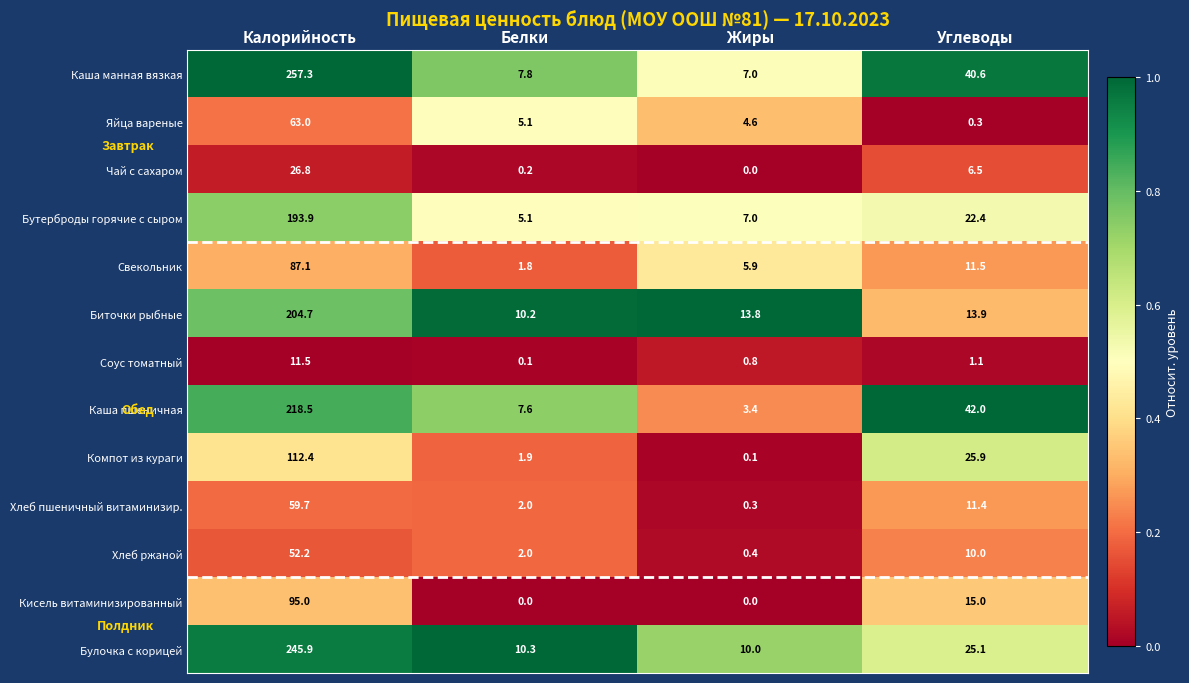

Is it true that Чай с сахаром equals 6.5 at Углеводы?

True